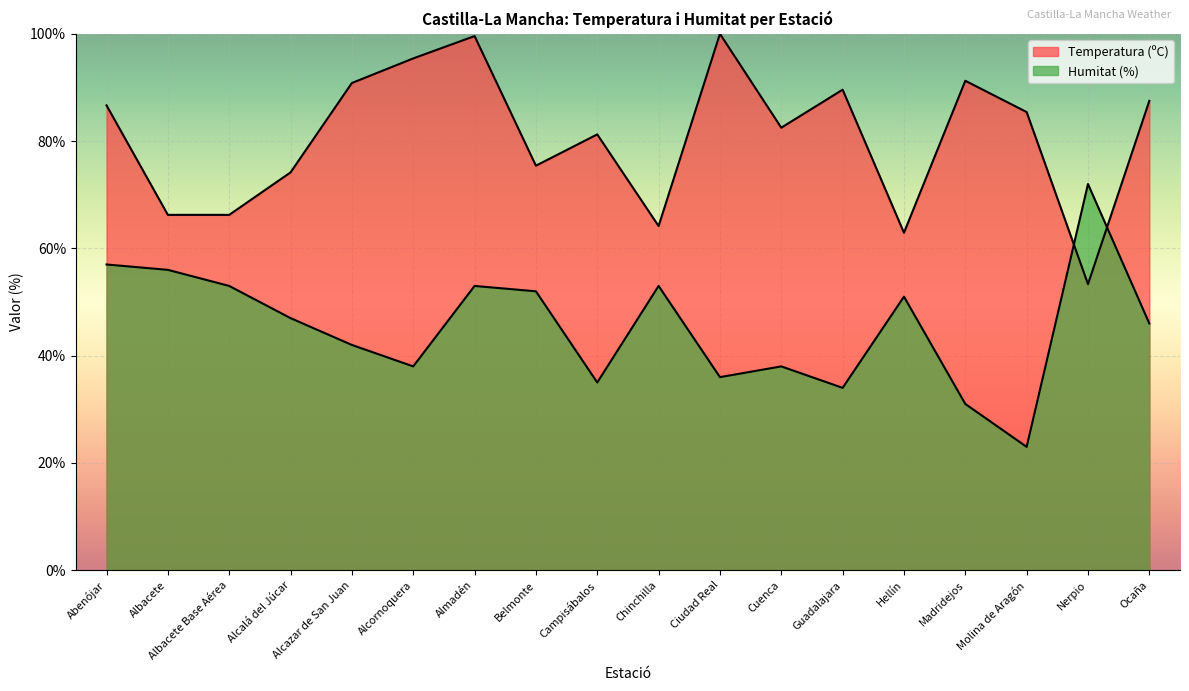

What is the maximum value for Temperatura (ºC)?

100.0